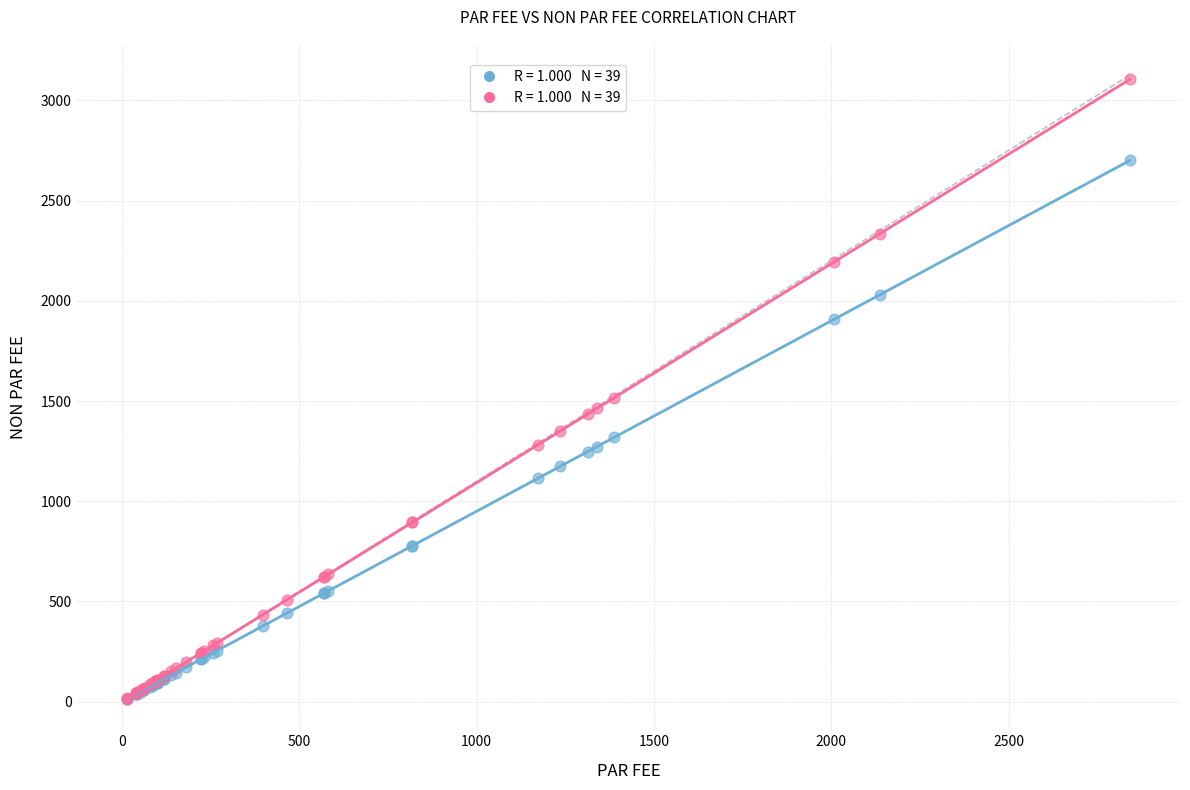

Across all series, what Y value is closest to 1559?

1516.3